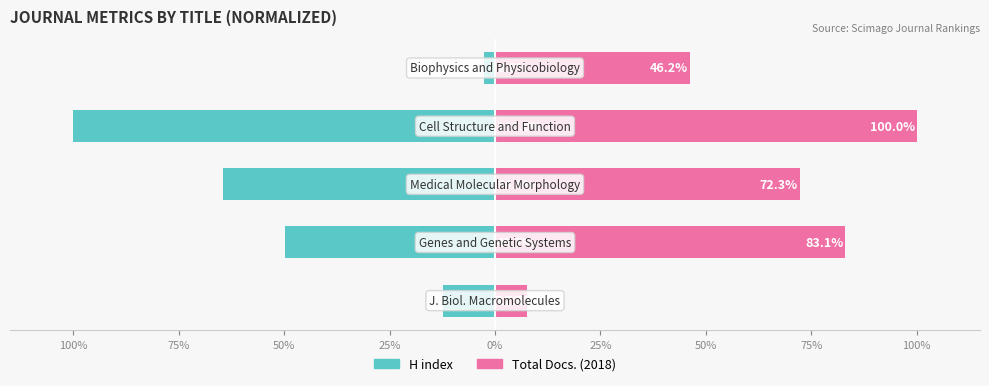

How many data points in H index are above -49?

2